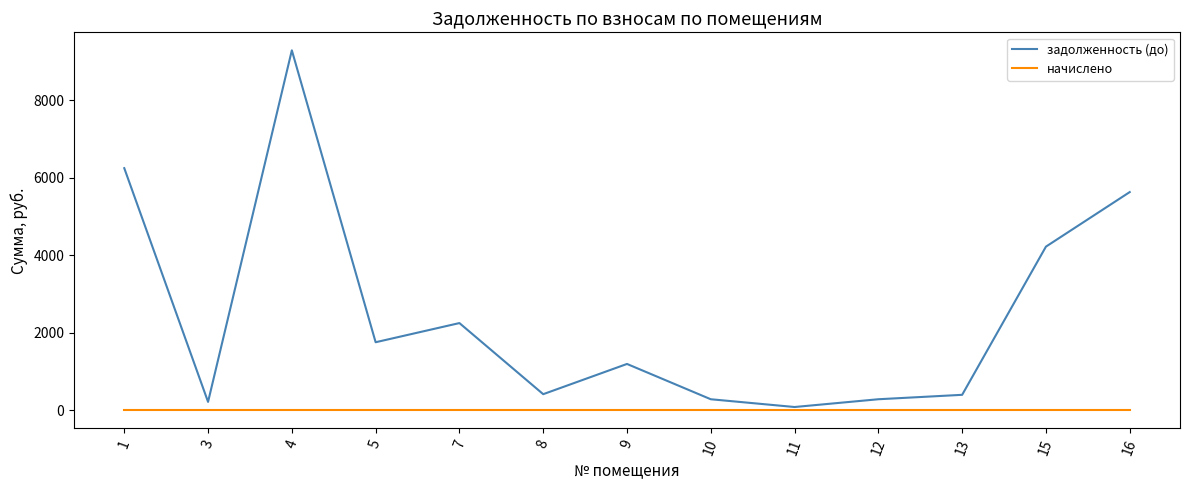

At which category is the sum across all series the highest?

4